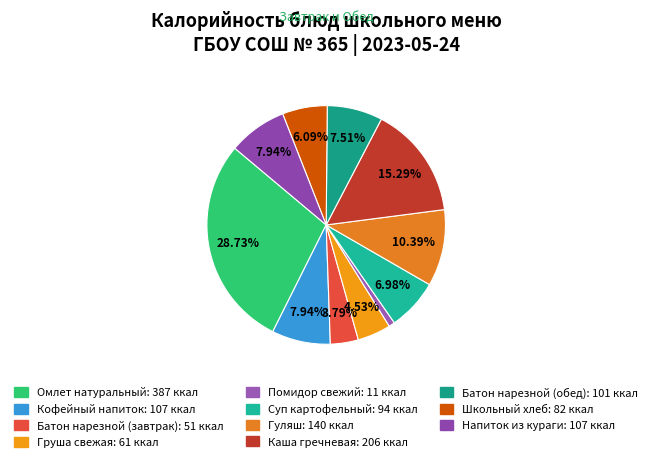

To the nearest percent, what is the combined percentage of Батон нарезной (завтрак) and Гуляш?

14%